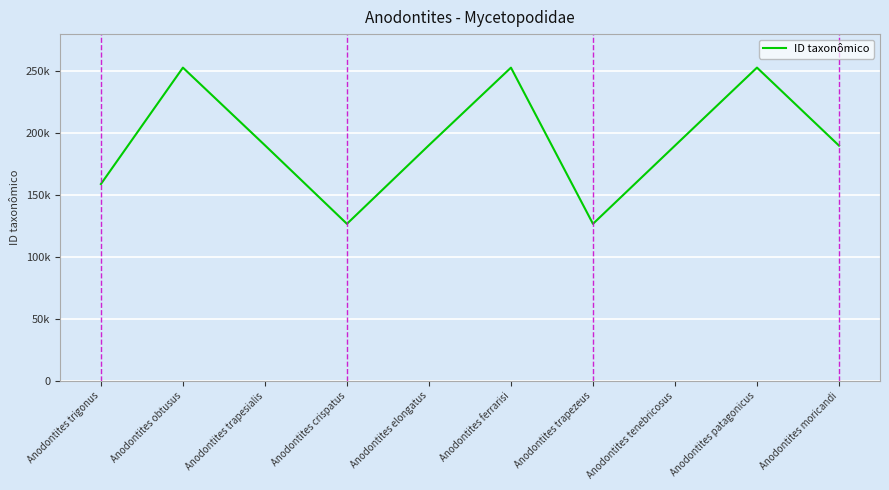

What is the change in value from Anodontites trapesialis to Anodontites ferrarisi?

+62701